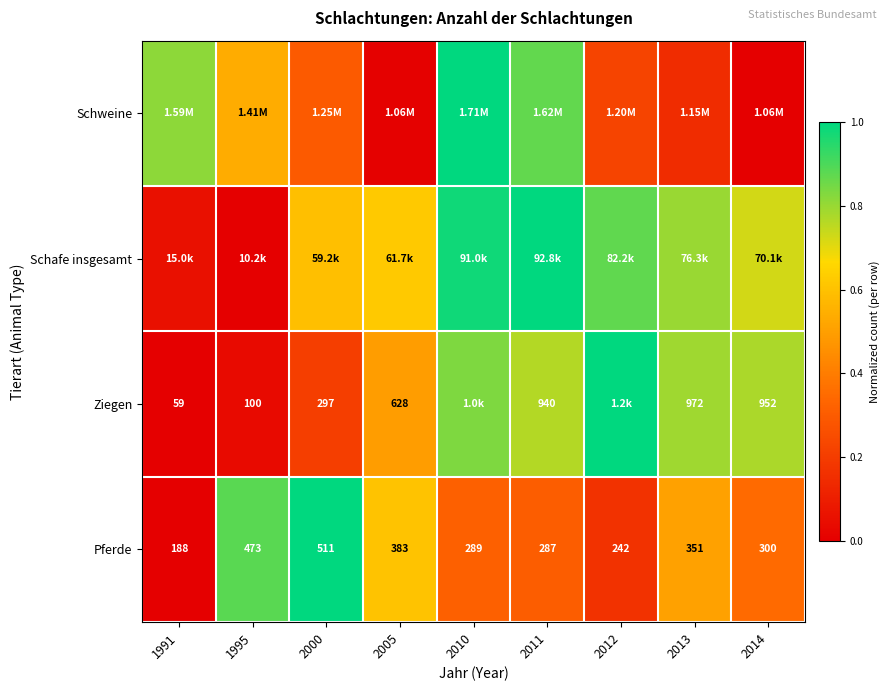

At how many categories does at least one series exceed 0?

9